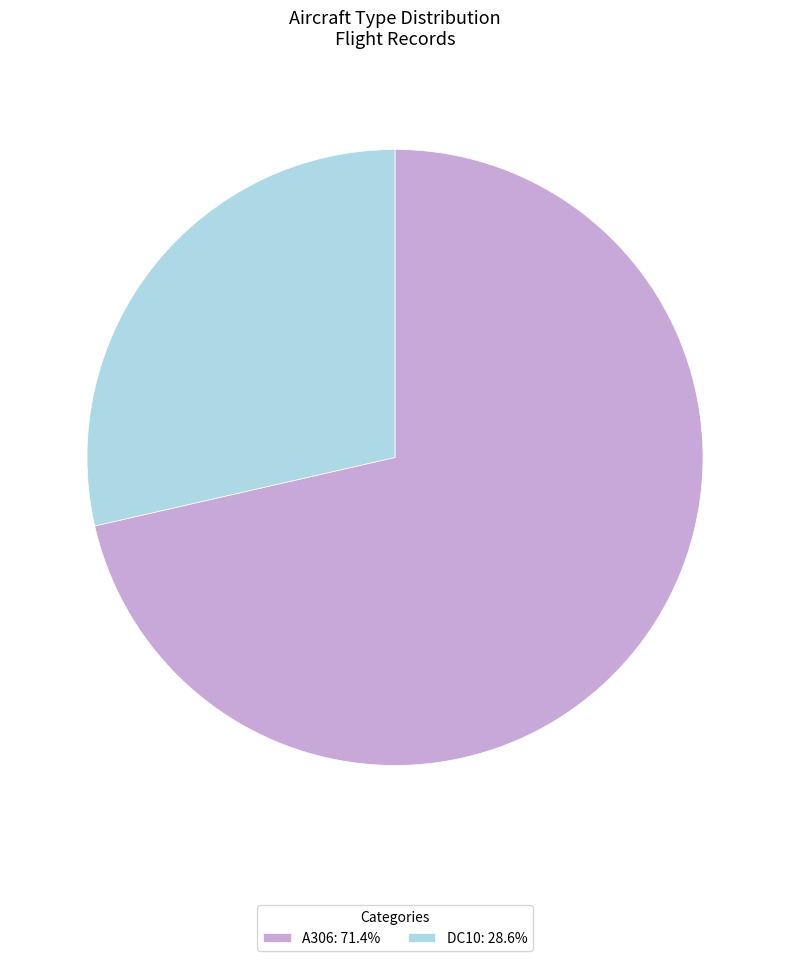

How many segments does this pie chart have?

2